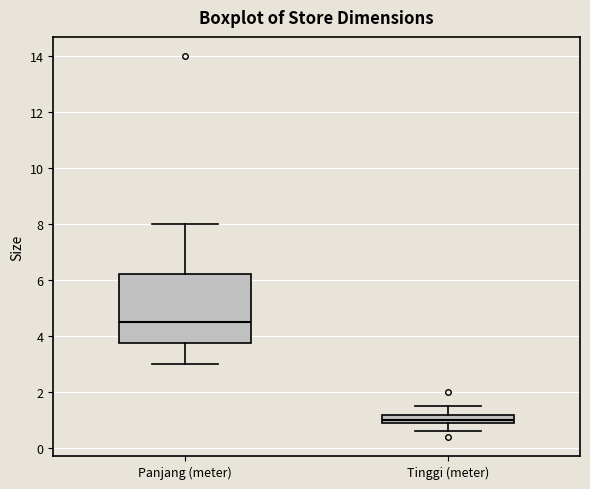

Which box's median line is the lowest?

Tinggi (meter)